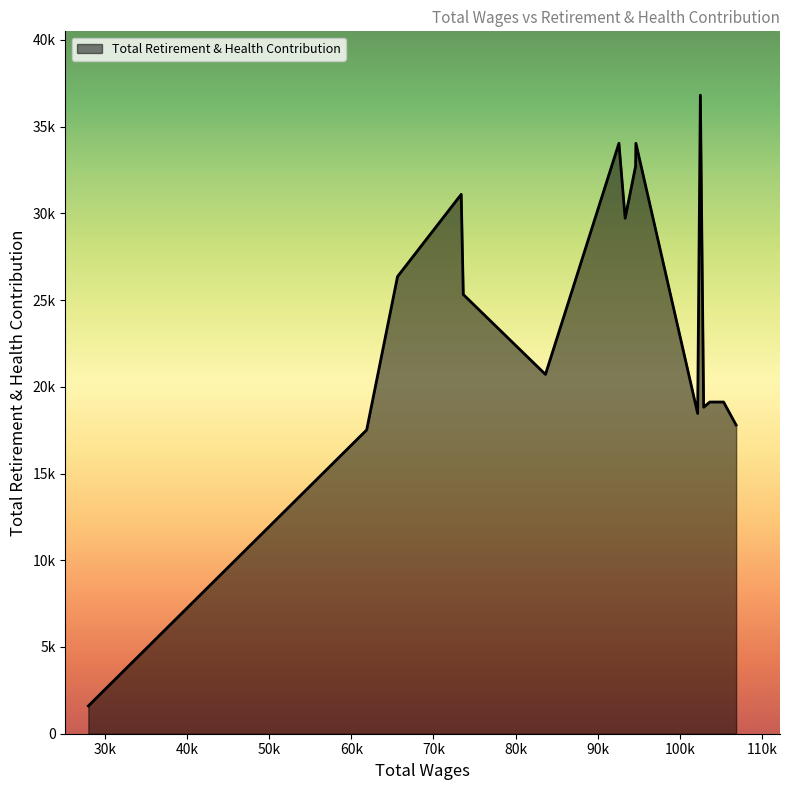

Reading left to right, transcribe all the data shown in this chart.

106867=17793	105337=19121	103656=19121	102912=18822	102510=36808	102180=18461	94657=34037	94617=32709	93348=29717	92591=34037	83641=20713	73636=25319	73380=31091	65624=26354	61866=17514	27967=1602